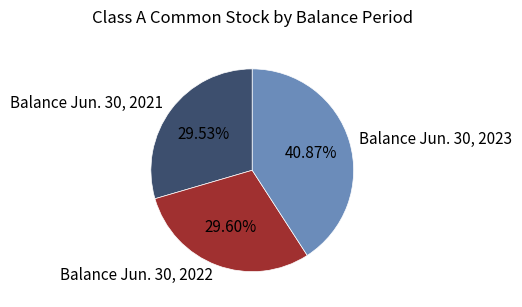

Which slice is the largest?

Balance Jun. 30, 2023